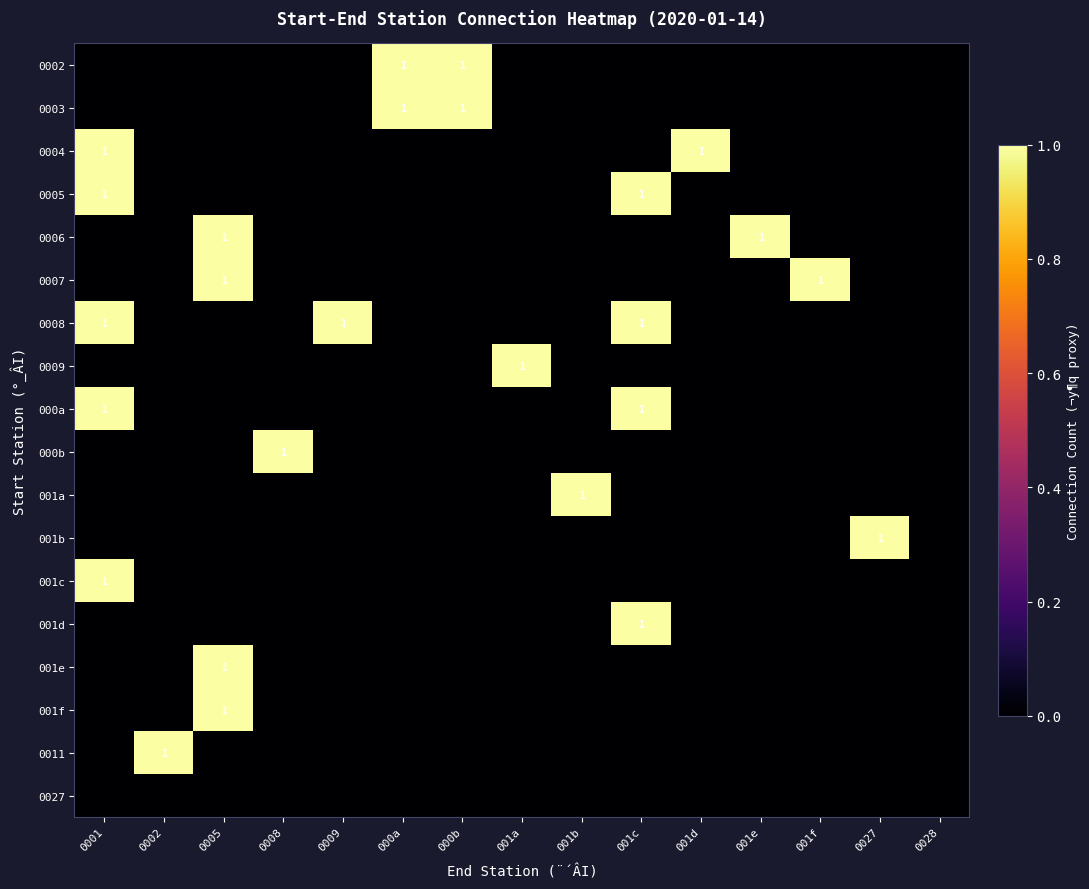

Between 0001 and 001b, which series saw the biggest shift?

0004